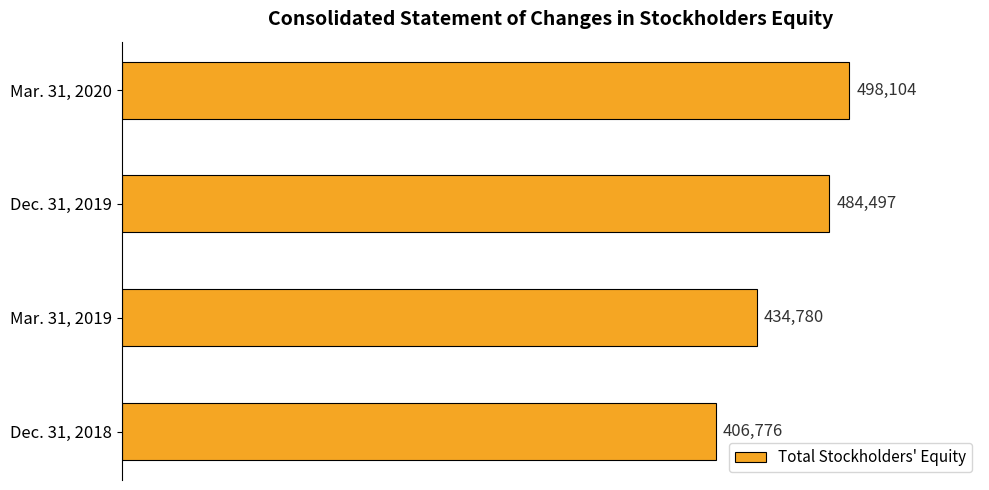

What is the sum of all values?

1824157